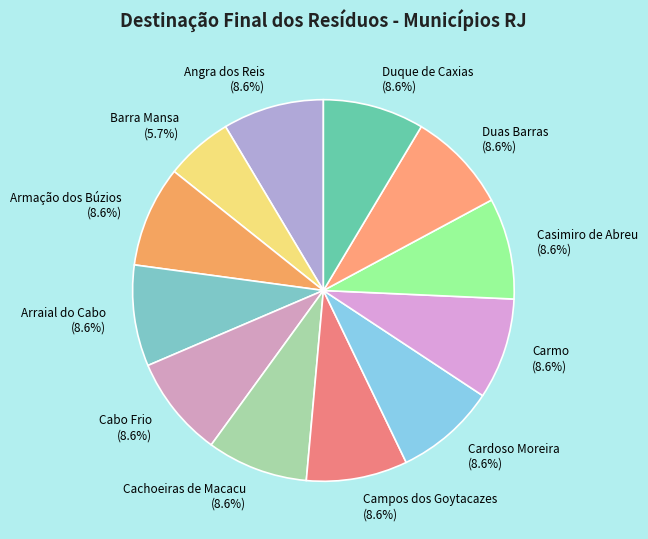

Does any single category account for the majority?

No